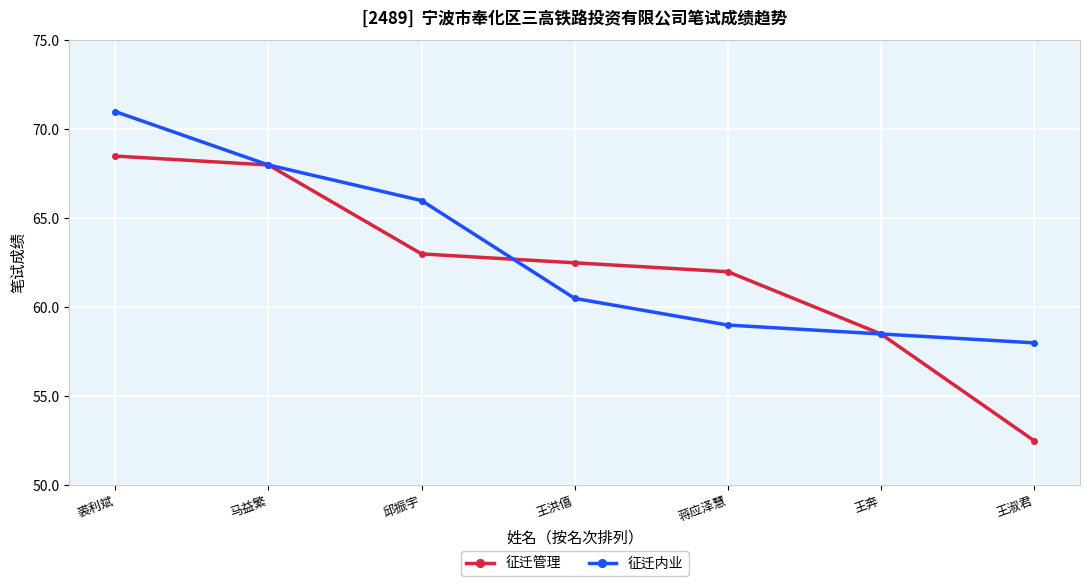

Which category has the highest value in the 征迁内业 series?

裘利斌